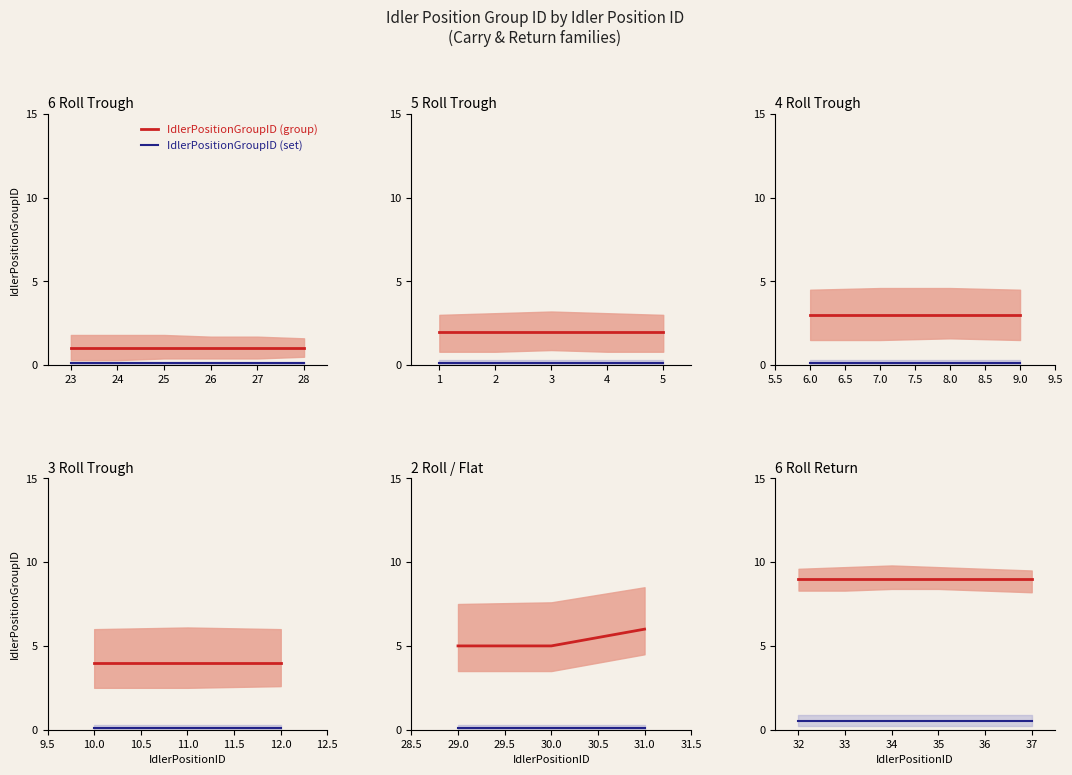

True or false: IdlerPositionGroupID (group) and IdlerPositionGroupID (set) cross at least once.

False